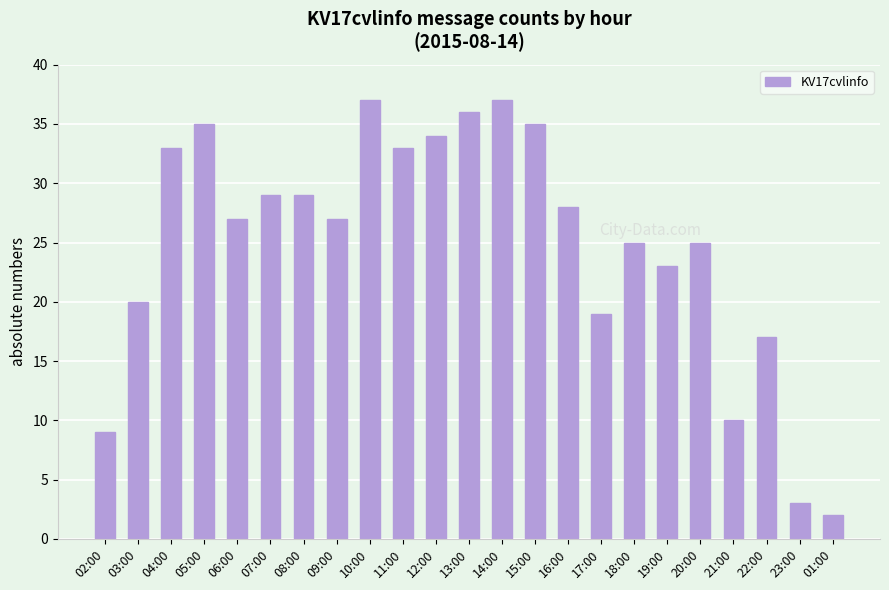

Reading left to right, what are all the values shown in this chart?

02:00=9	03:00=20	04:00=33	05:00=35	06:00=27	07:00=29	08:00=29	09:00=27	10:00=37	11:00=33	12:00=34	13:00=36	14:00=37	15:00=35	16:00=28	17:00=19	18:00=25	19:00=23	20:00=25	21:00=10	22:00=17	23:00=3	01:00=2